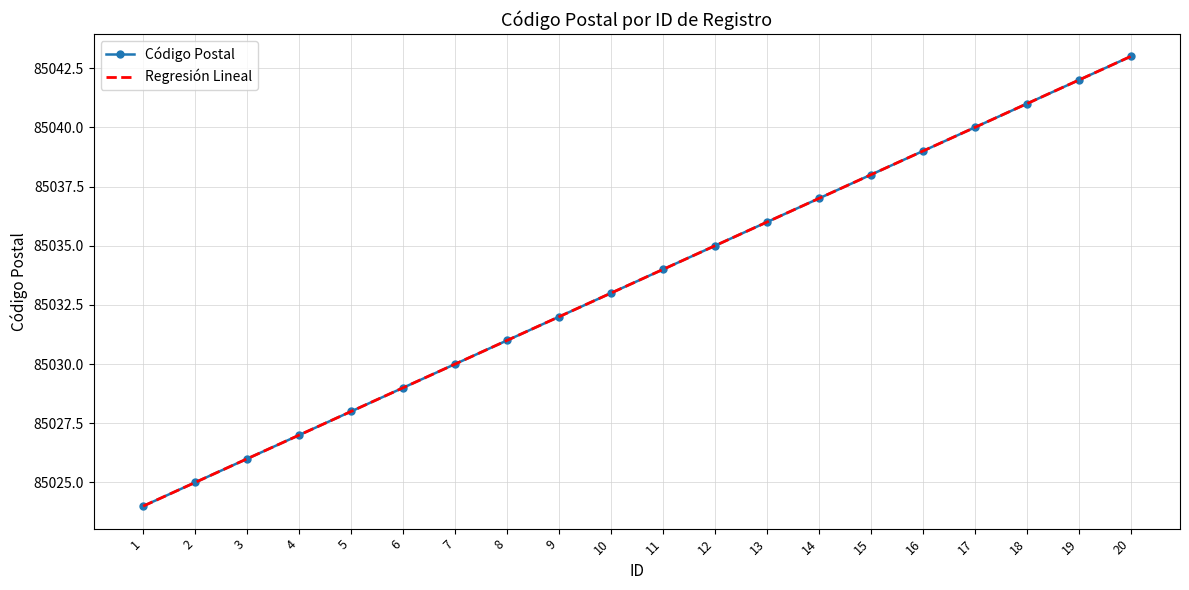

Which series has the largest range (max minus min)?

Código Postal